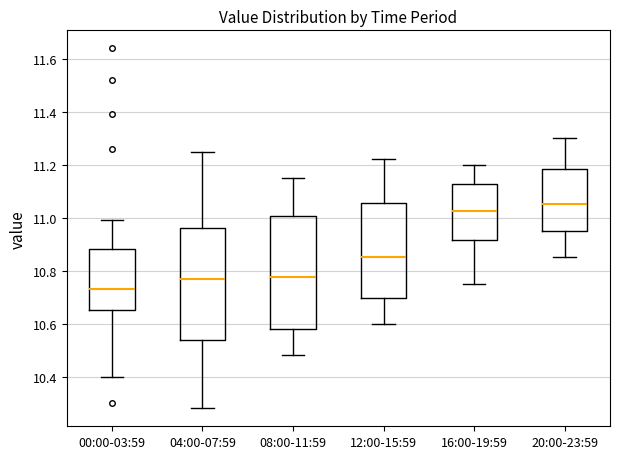

Reading left to right, transcribe this box plot: for each box, give where its median line is, the range the box spans, and where its two whiskers end, as read against the y-axis. The values are not printed on the chart, so give them approximately, as read against the axis.

00:00-03:59: median 10.74, box 10.66 to 10.88, whiskers 10.40 to 11.00
04:00-07:59: median 10.78, box 10.54 to 10.96, whiskers 10.28 to 11.26
08:00-11:59: median 10.78, box 10.58 to 11.00, whiskers 10.48 to 11.16
12:00-15:59: median 10.86, box 10.70 to 11.06, whiskers 10.60 to 11.22
16:00-19:59: median 11.02, box 10.92 to 11.12, whiskers 10.76 to 11.20
20:00-23:59: median 11.06, box 10.96 to 11.18, whiskers 10.86 to 11.30